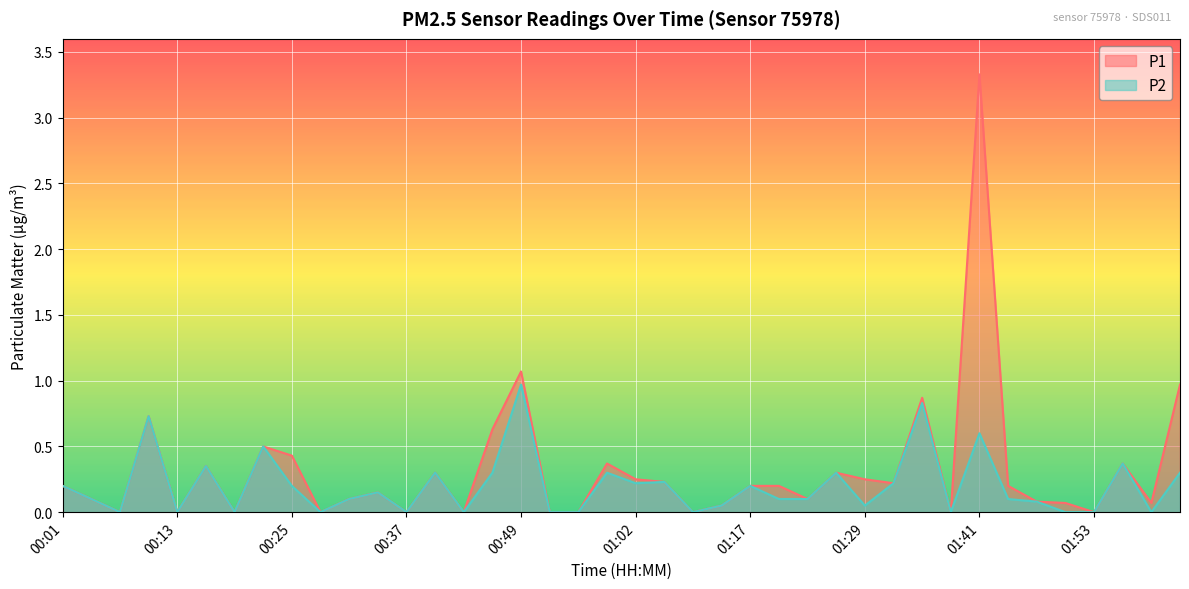

True or false: P1 has a value of 0.4 at 01:29.

False